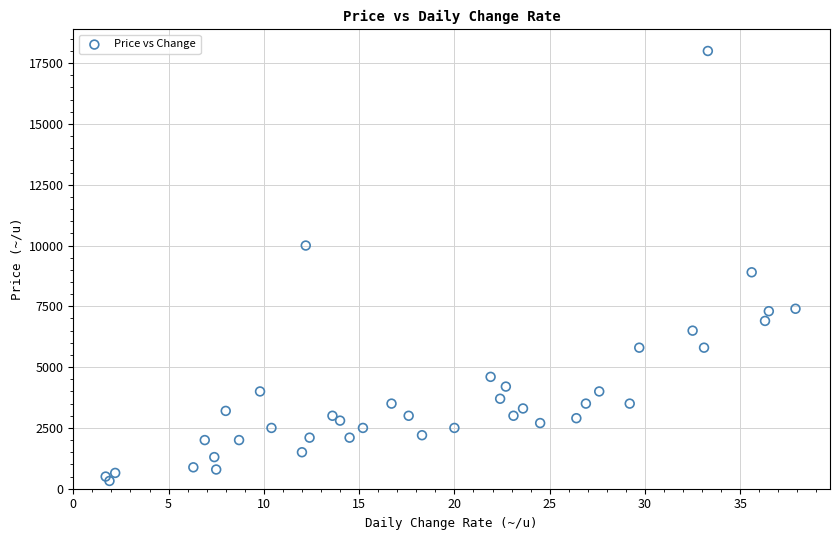

What Y value in the scatter plot is closest to 9160?

8900